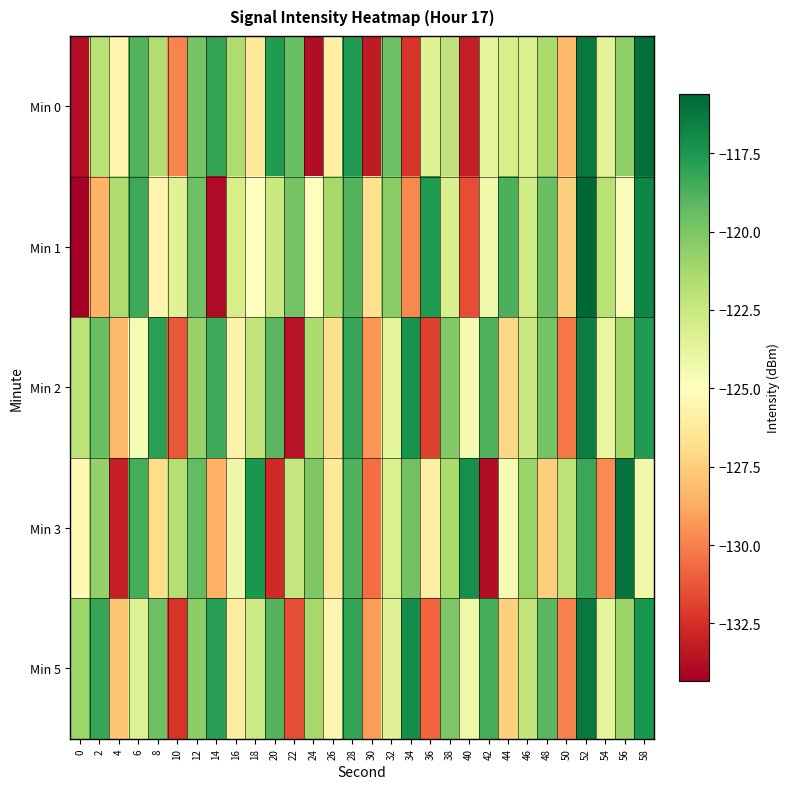

Rank the series at 10 from lowest to highest value.

Min 5, Min 2, Min 0, Min 1, Min 3